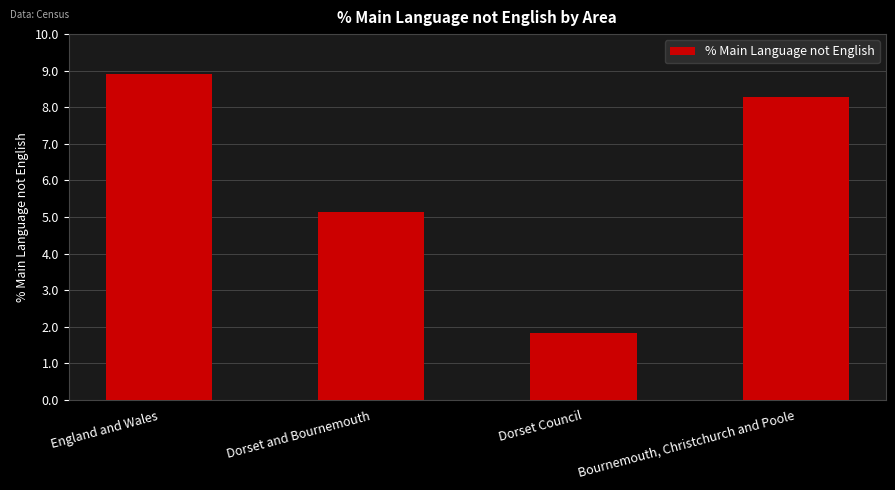

The value at Bournemouth, Christchurch and Poole is 5.3. True or false?

False